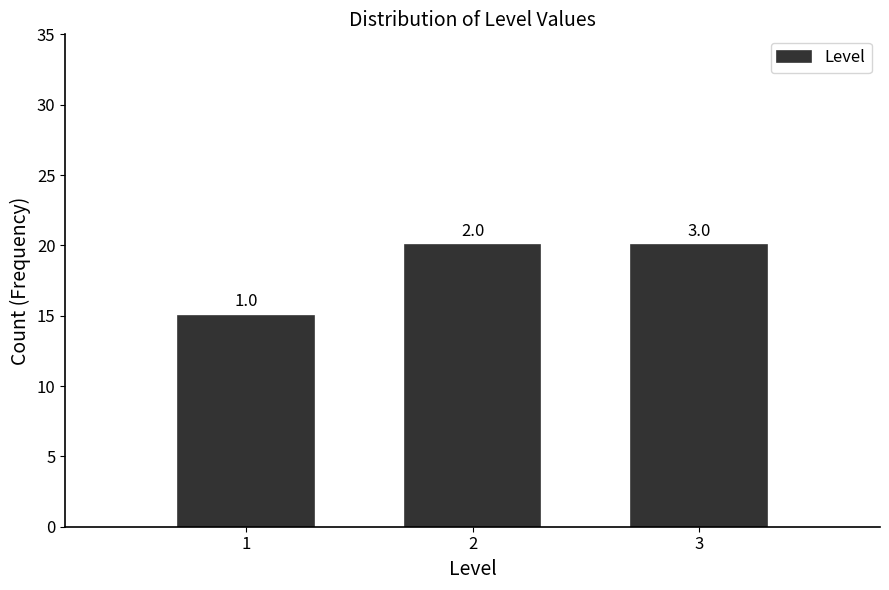

How many bars are there in total?

3